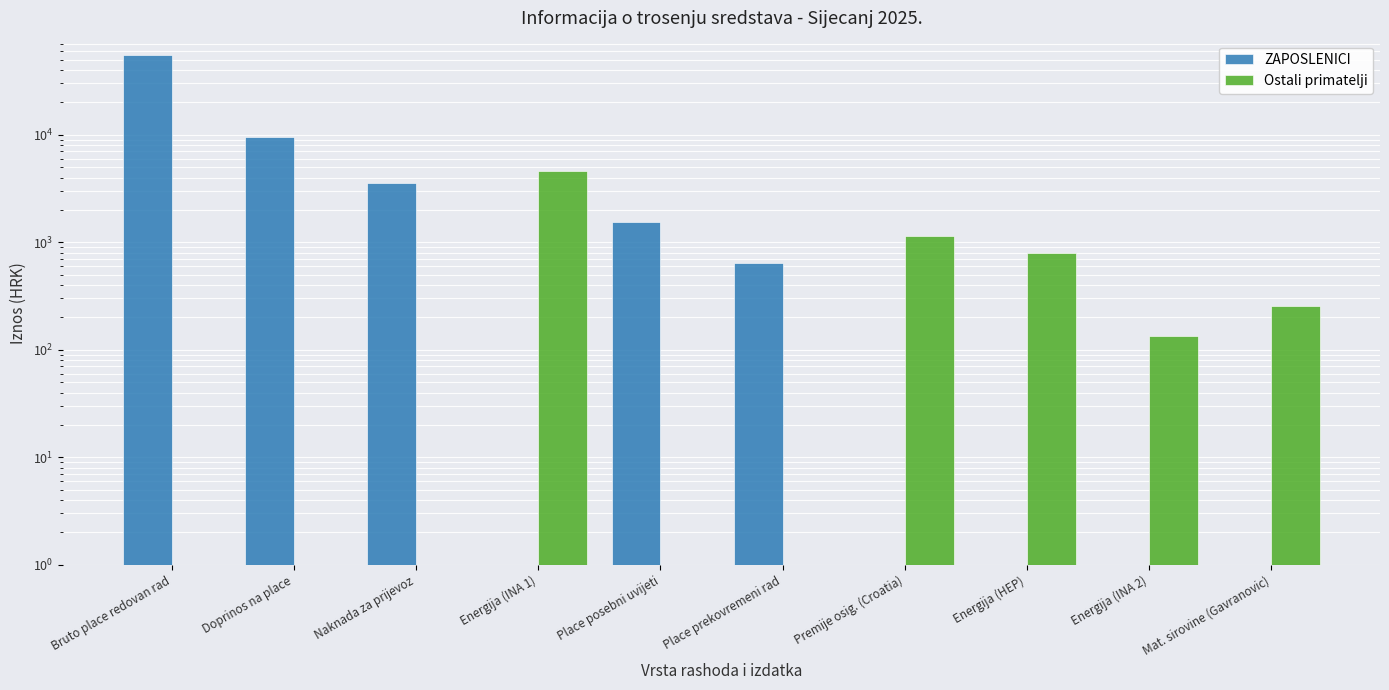

What is the difference between the second highest and second lowest values in the ZAPOSLENICI series?

9525.8